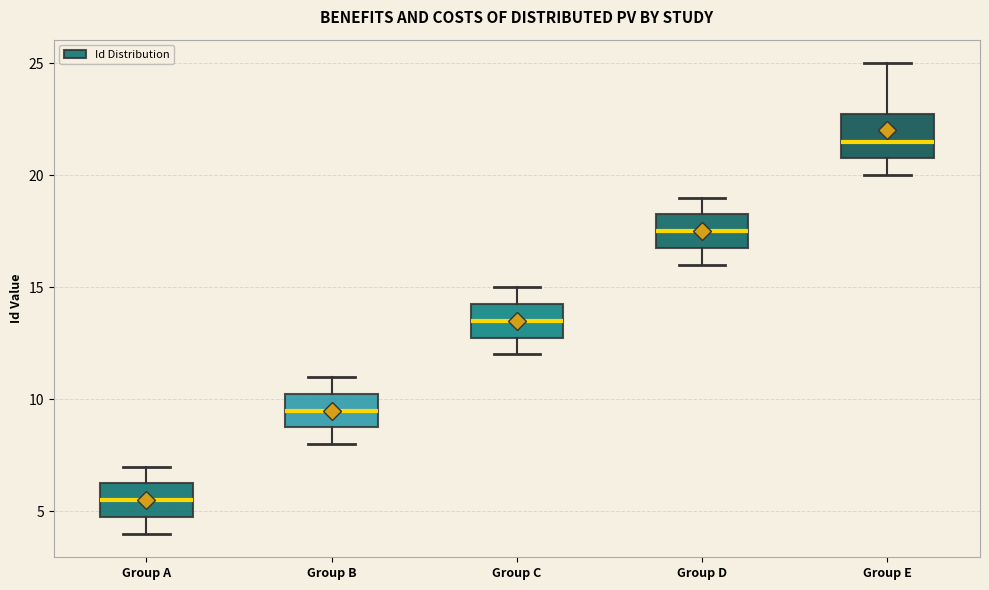

Which box's median line is the highest?

Group E